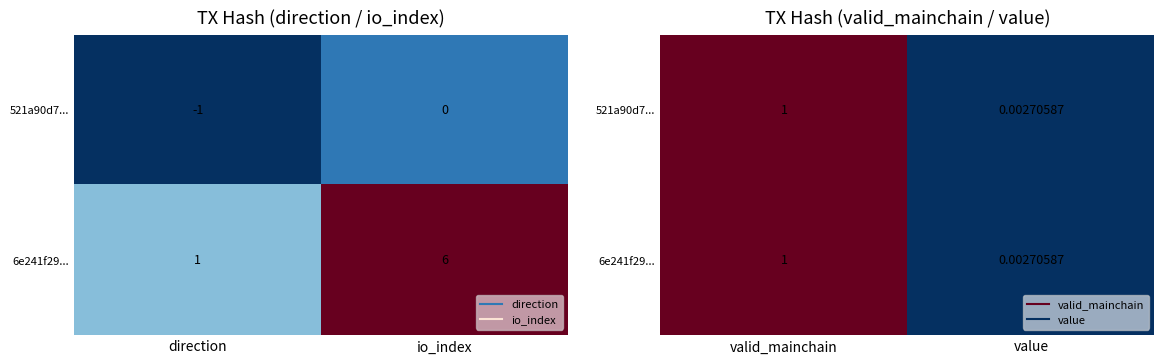

What is the average value of the 6e241f29... series?

0.5